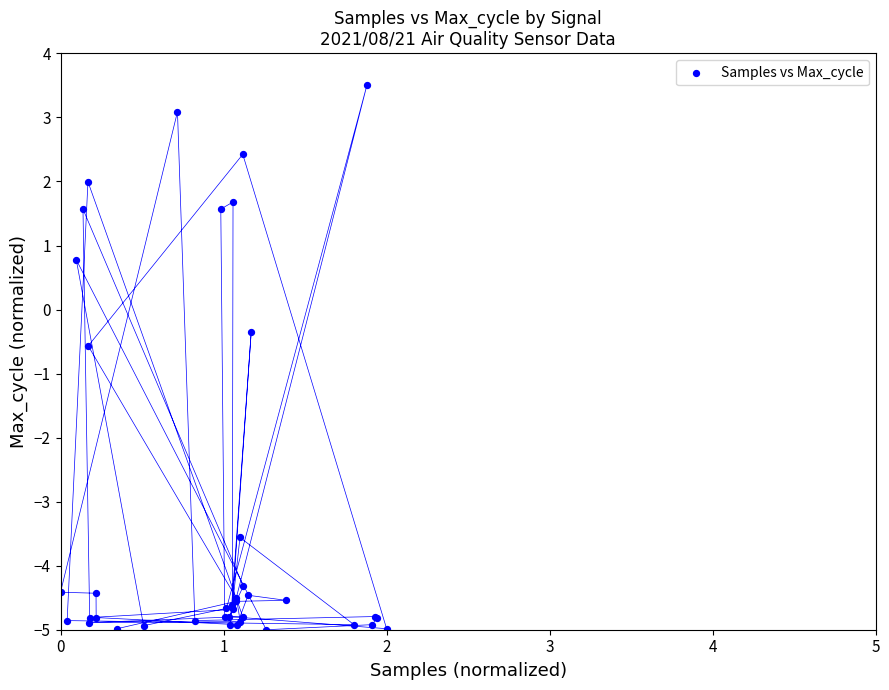

What Y value in the scatter plot is closest to 0?

-0.3